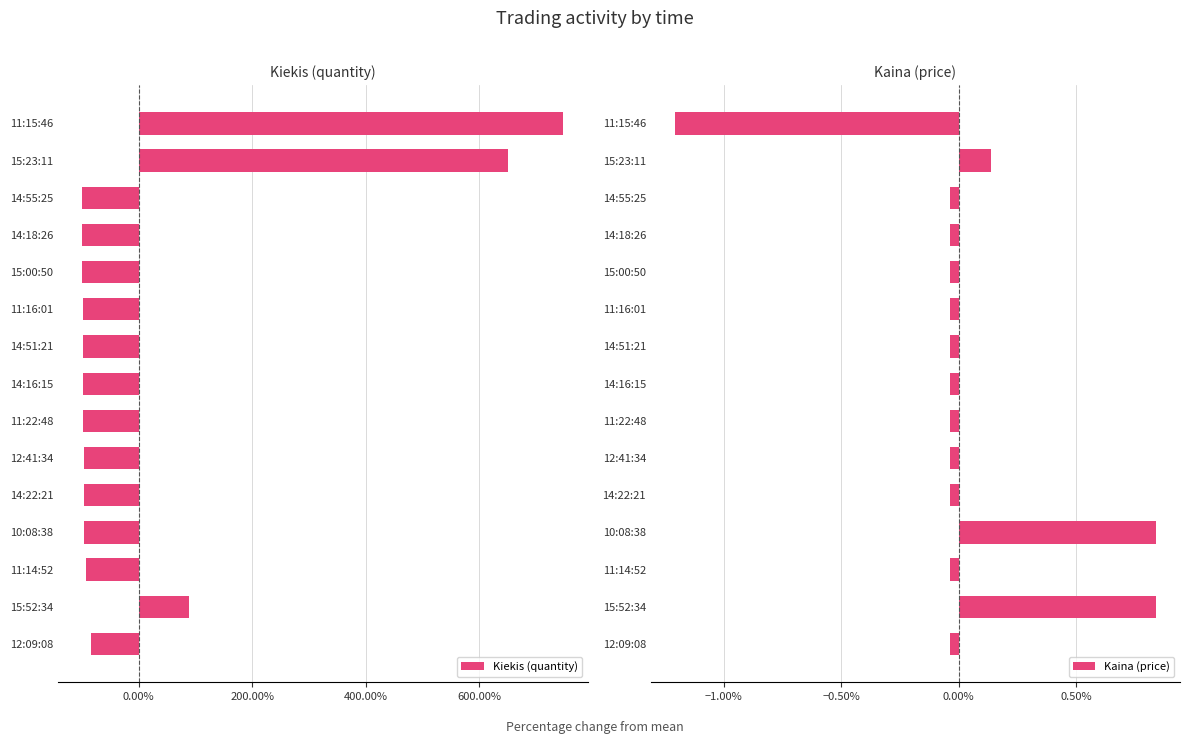

Between 10:08:38 and 11:22:48, which series saw the biggest shift?

Kiekis (quantity)